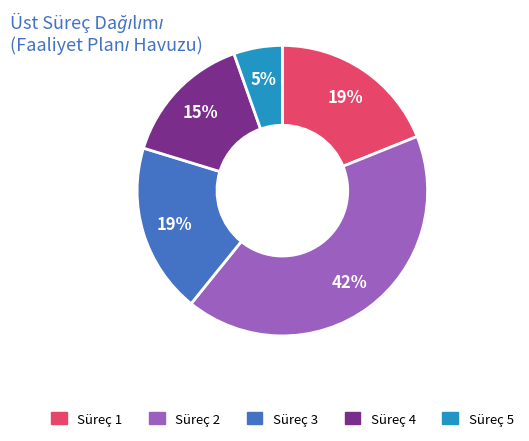

How many slices are in this pie chart?

5